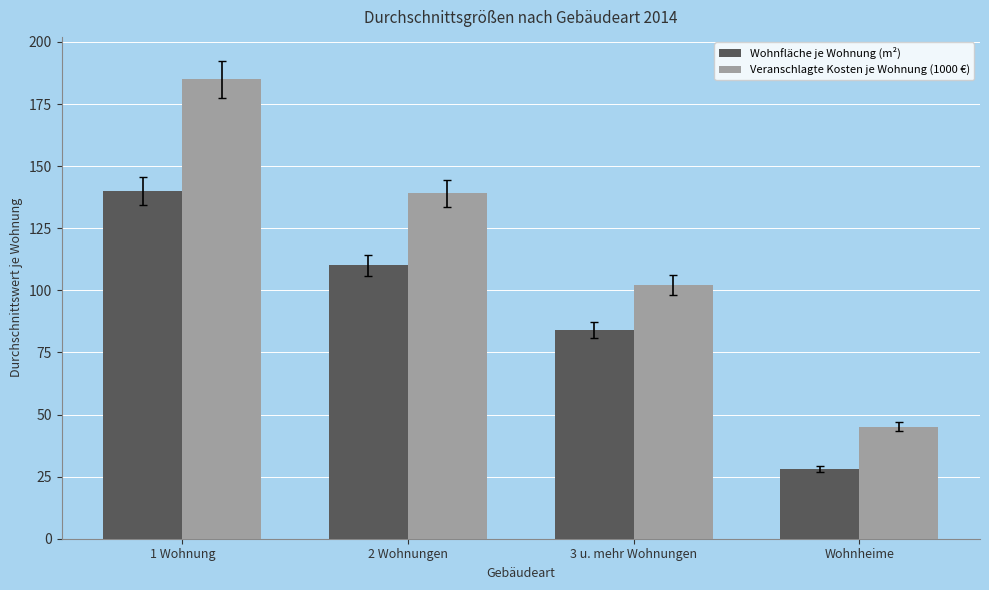

Is it true that Wohnfläche je Wohnung (m²) equals 19 at 3 u. mehr Wohnungen?

False